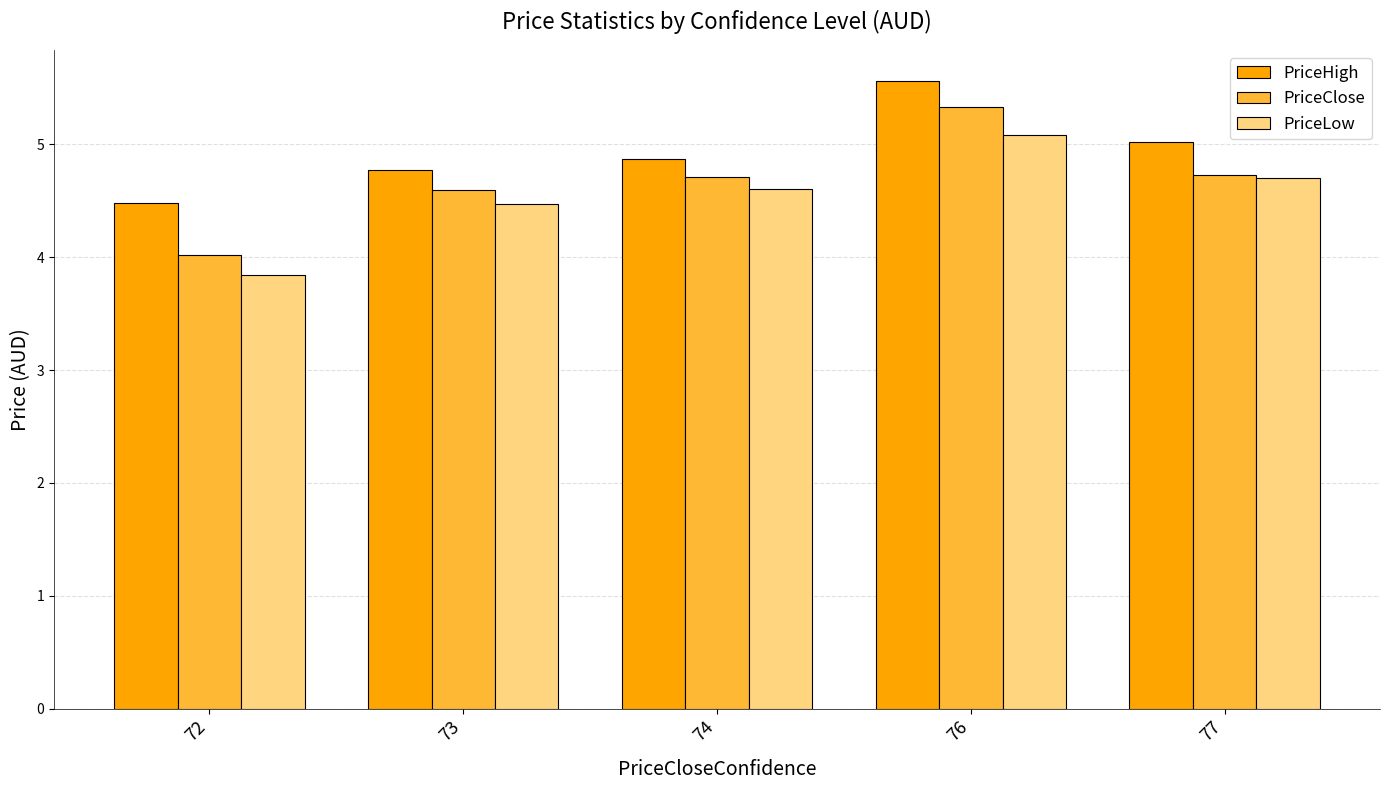

What is the average value of the PriceHigh series?

4.9